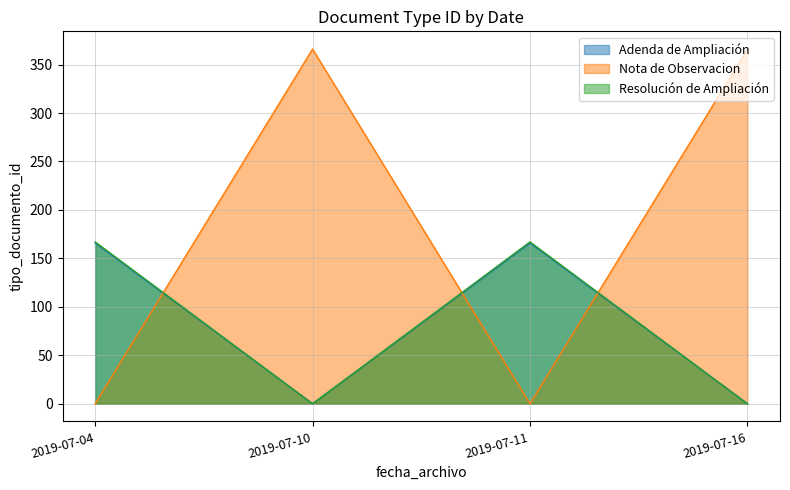

The value of Adenda de Ampliación at 2019-07-10 is 220. True or false?

False